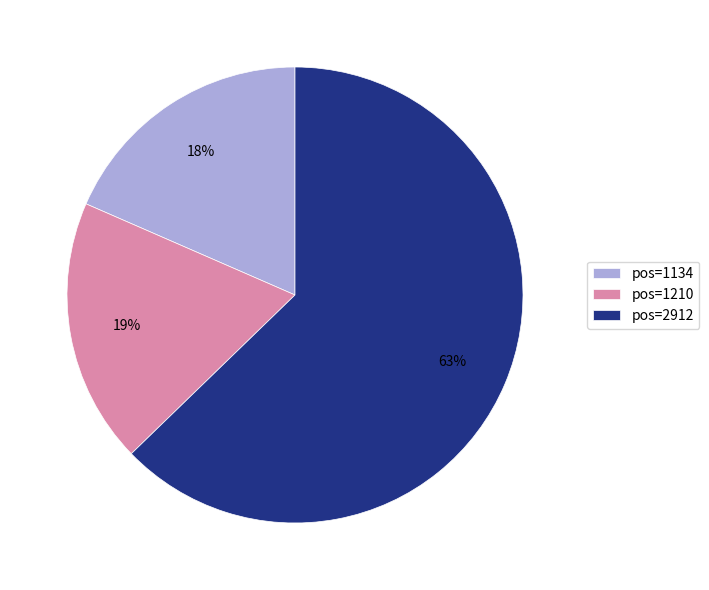

Count the number of slices in the pie.

3